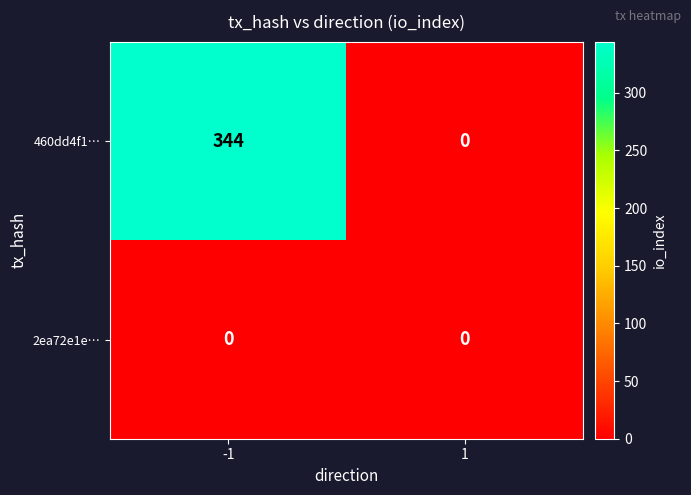

What is the greatest value displayed?

344